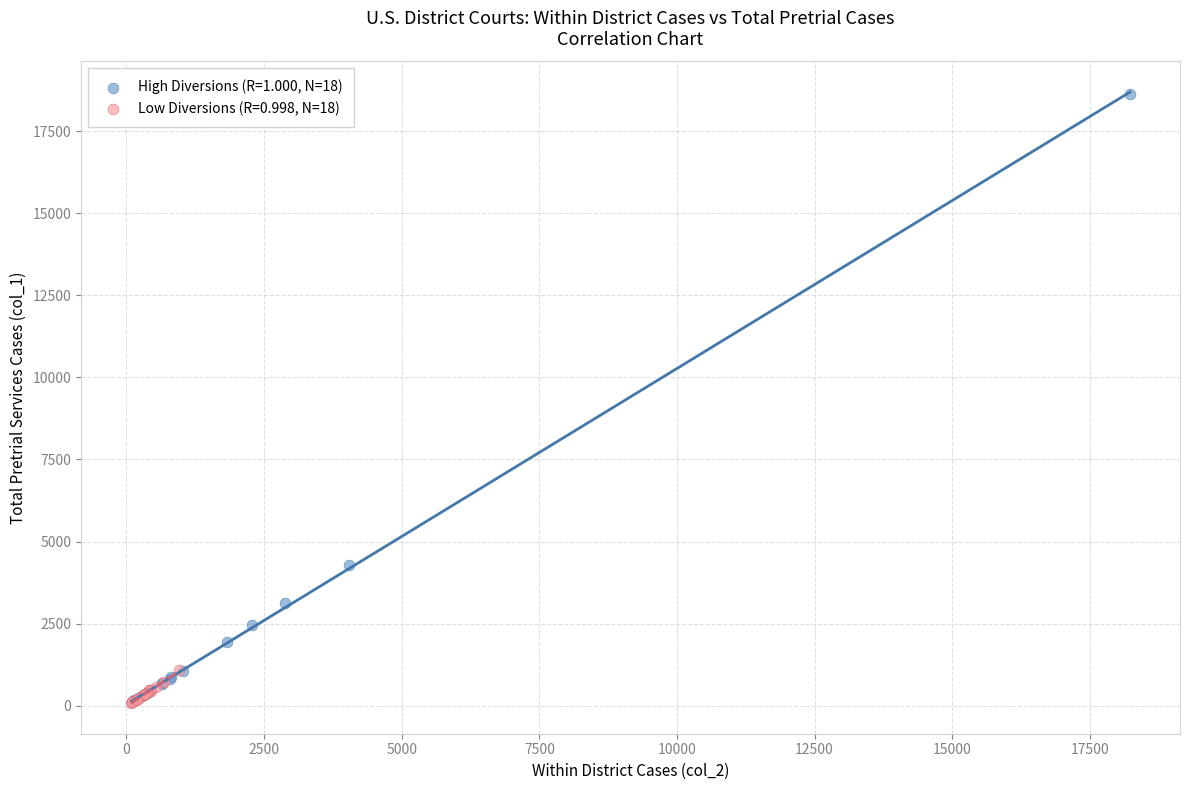

What are all the series names shown in the legend?

High Diversions (R=1.000, N=18), Low Diversions (R=0.998, N=18)